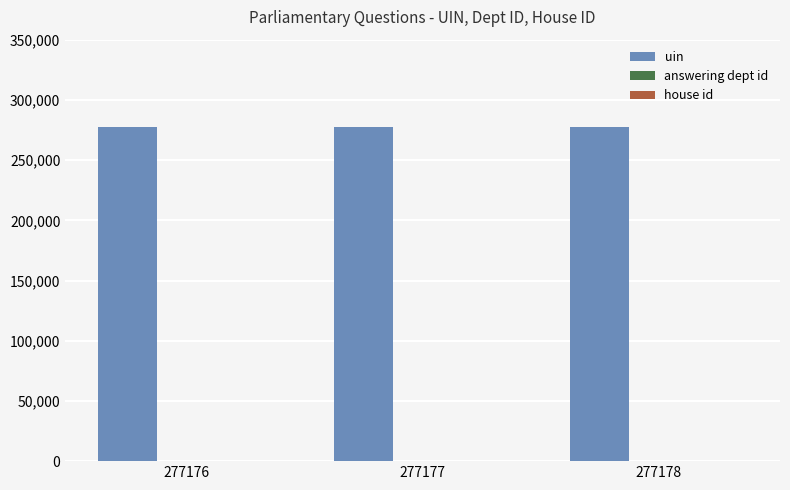

Which series has the largest total across all categories?

uin